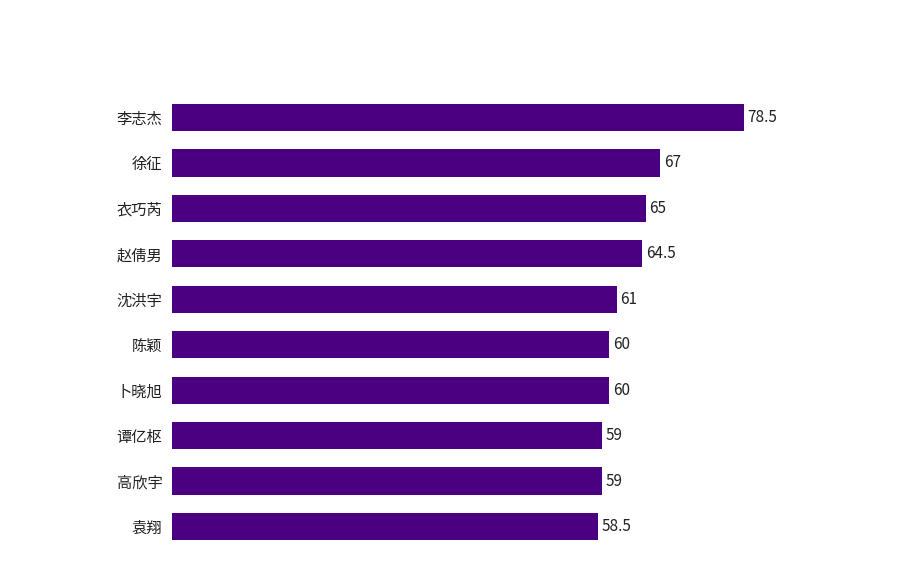

Which category has the highest value across all series?

李志杰